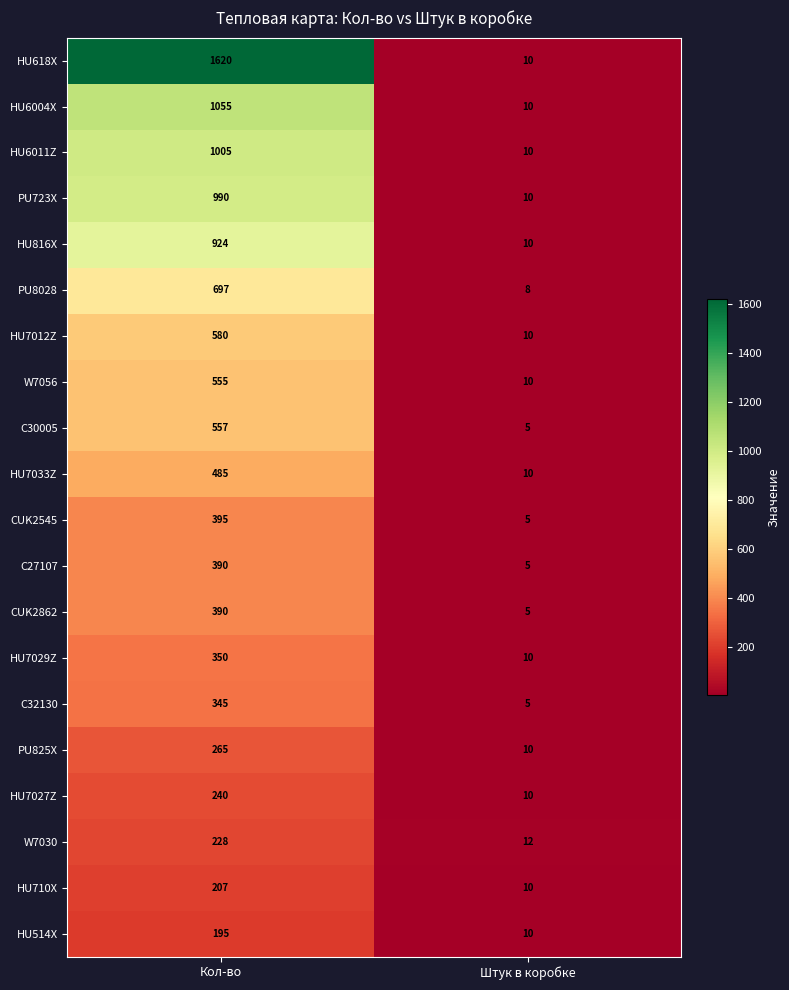

True or false: PU723X has a value of 990 at Кол-во.

True